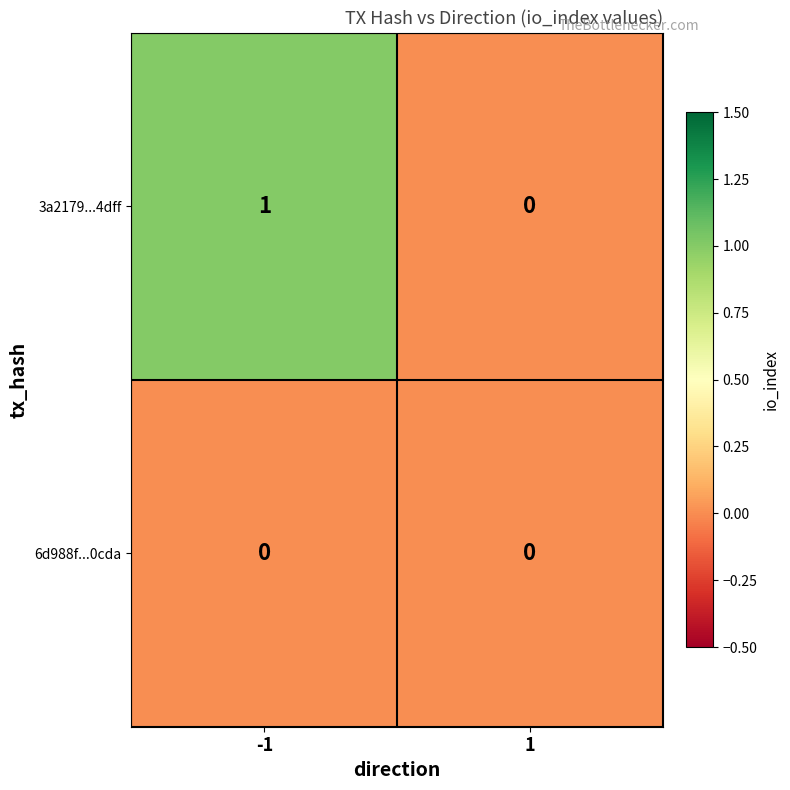

Rank the series by their maximum value, from lowest to highest.

6d988f...0cda, 3a2179...4dff